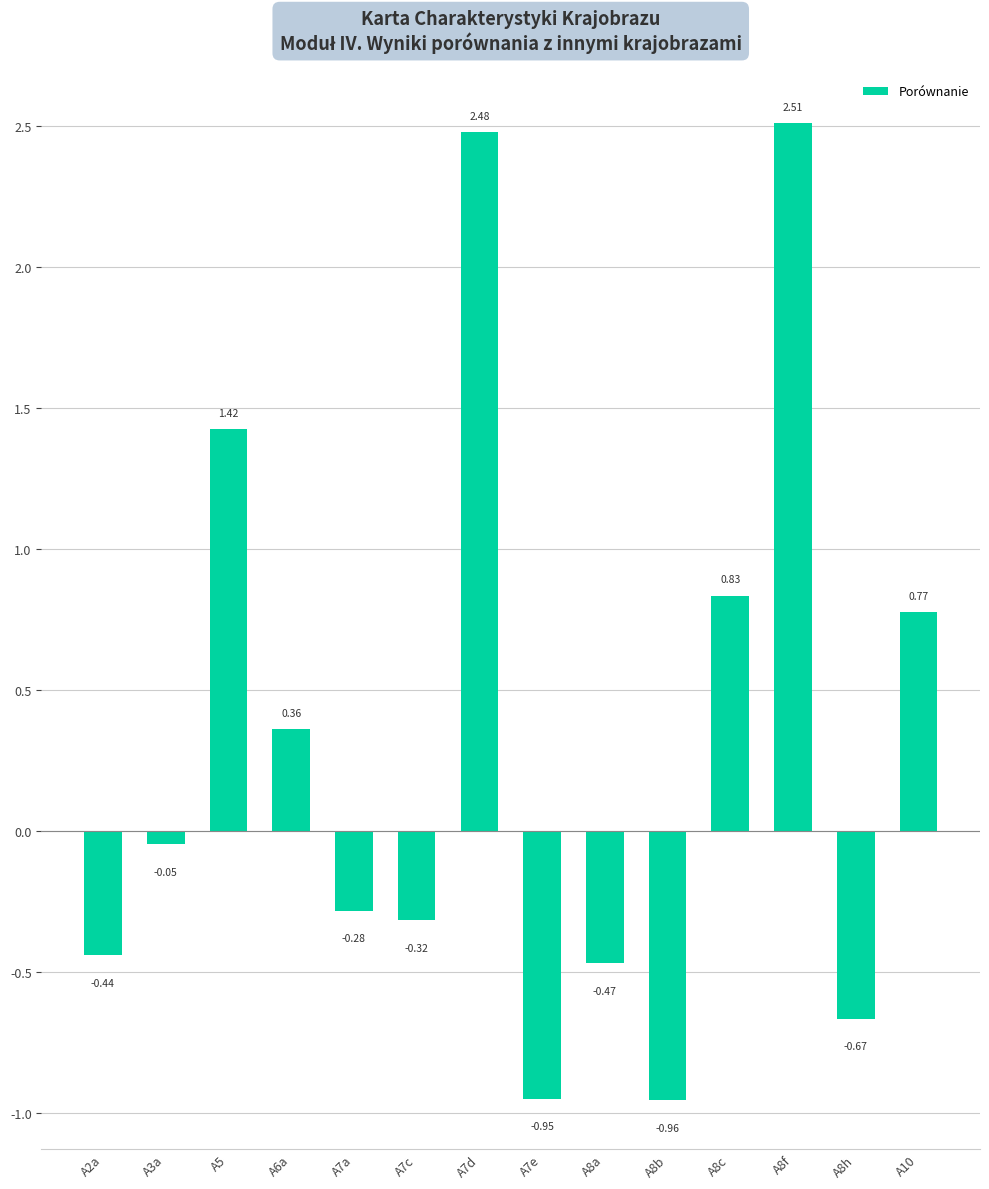

What is the difference between the values at A7a and A5?

1.7